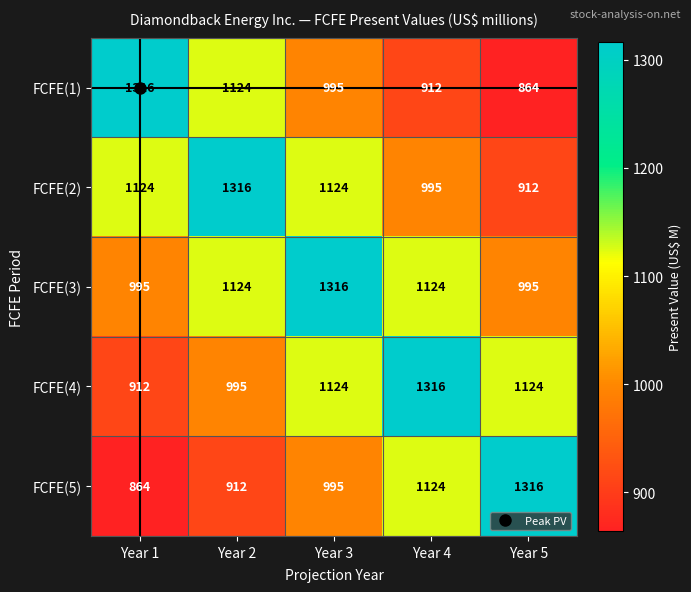

What is the lowest value of the FCFE(5) series?

864